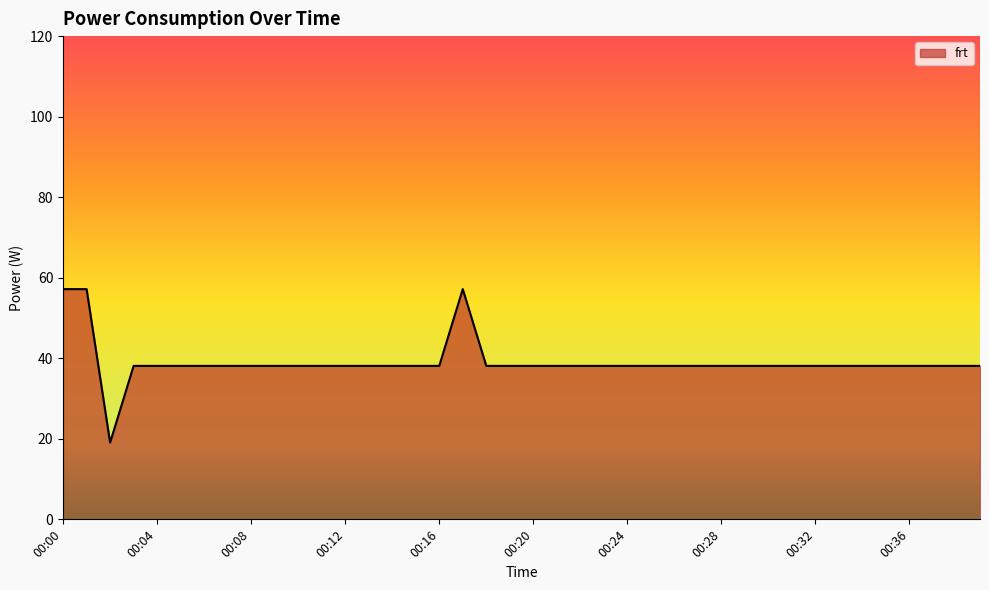

Does the chart have visible grid lines?

No